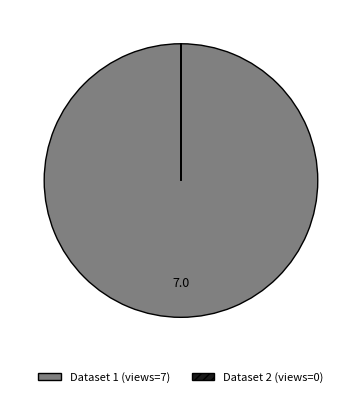

Does any single category account for the majority?

Yes